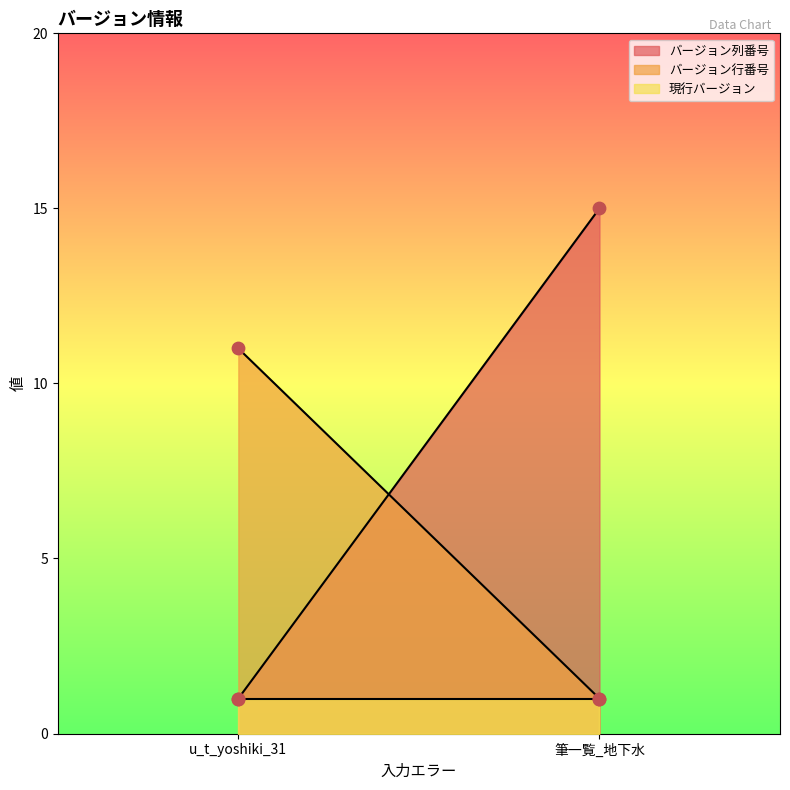

Which series contains the highest Y value?

バージョン列番号